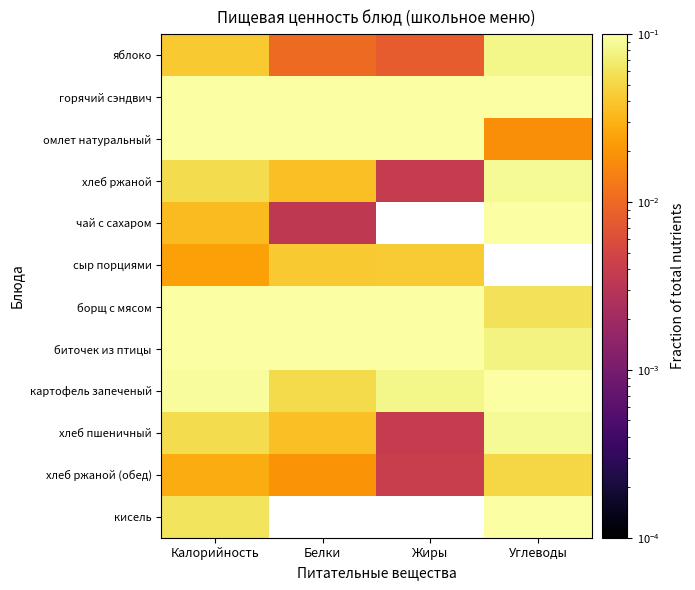

At which category is the sum across all series the highest?

Калорийность